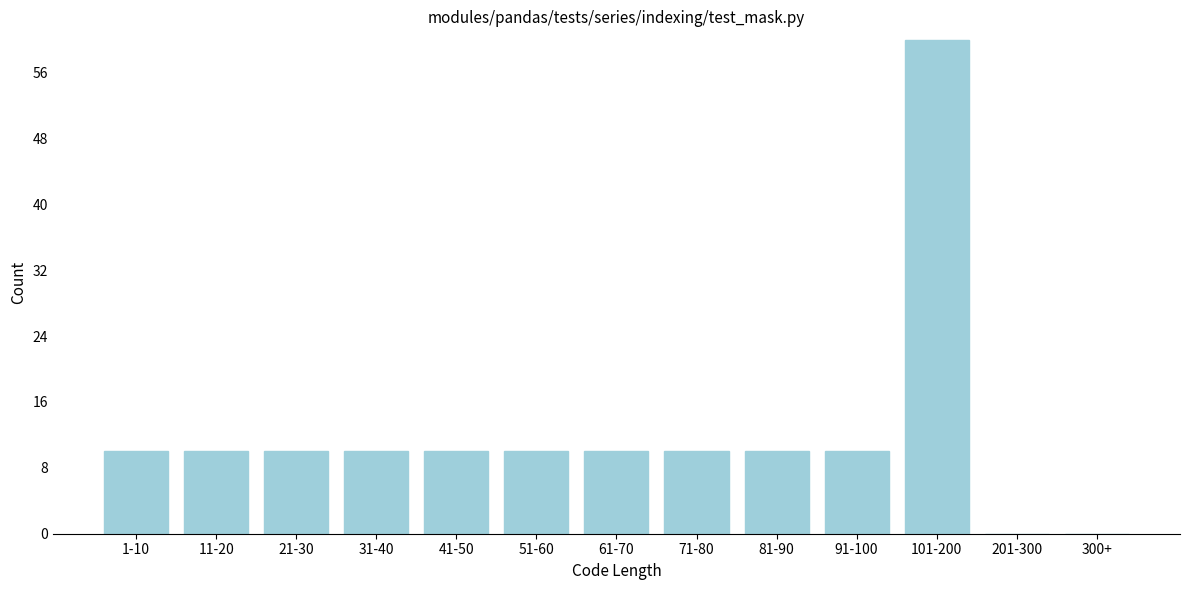

Reading left to right, transcribe all the data shown in this chart.

1-10=10	11-20=10	21-30=10	31-40=10	41-50=10	51-60=10	61-70=10	71-80=10	81-90=10	91-100=10	101-200=60	201-300=0	300+=0